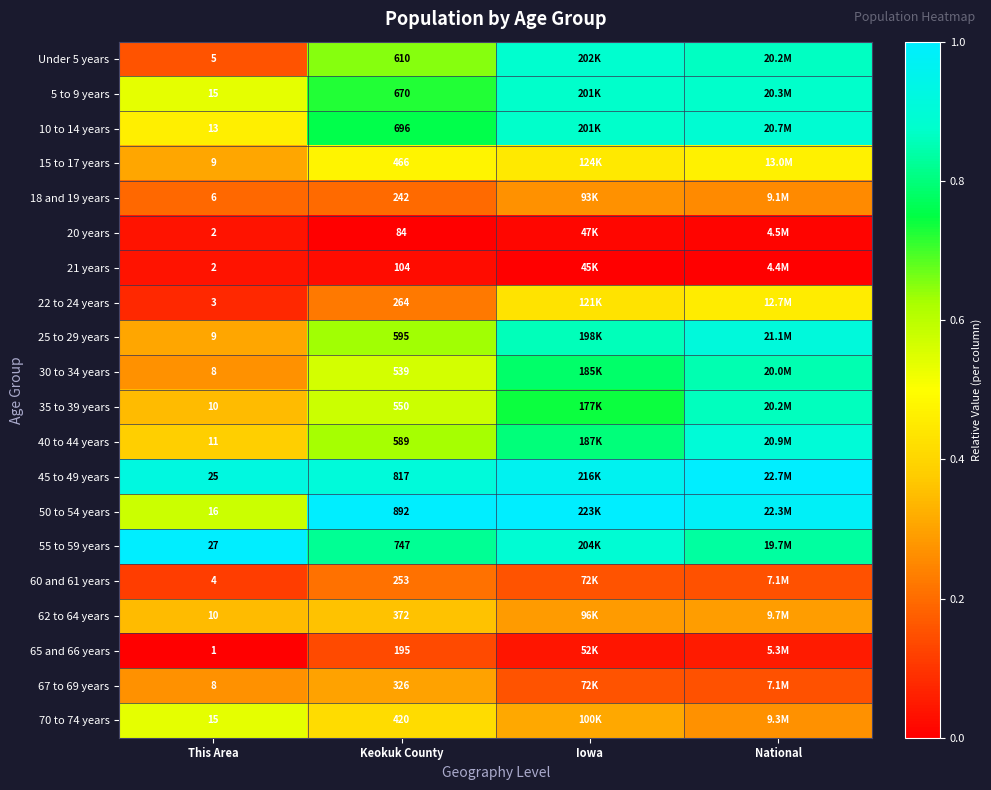

Is the value of 21 years at Keokuk County greater than the value of 67 to 69 years at This Area?

Yes